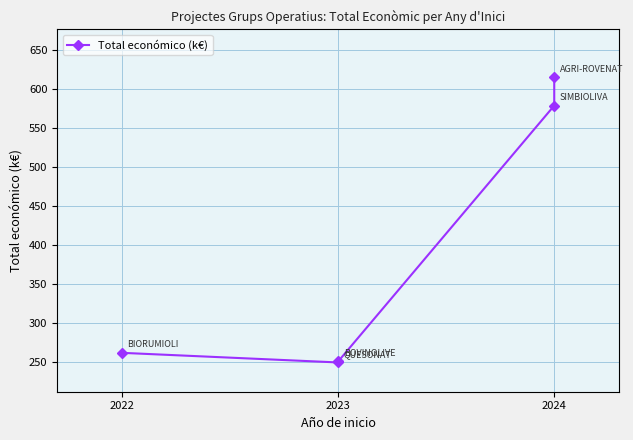

Read the value at 2023.

250.0